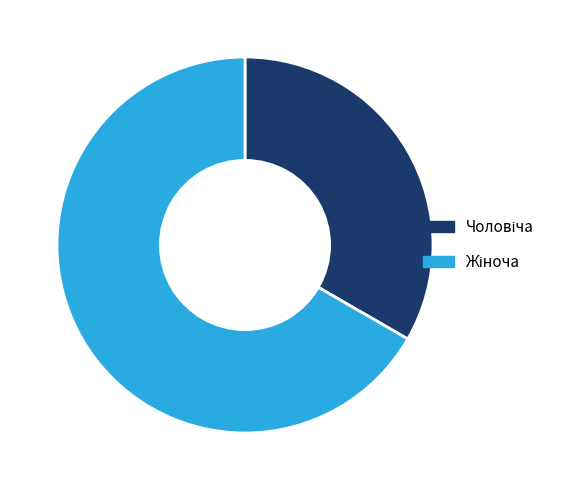

What percentage is NOT represented by Жіноча?

33.3%